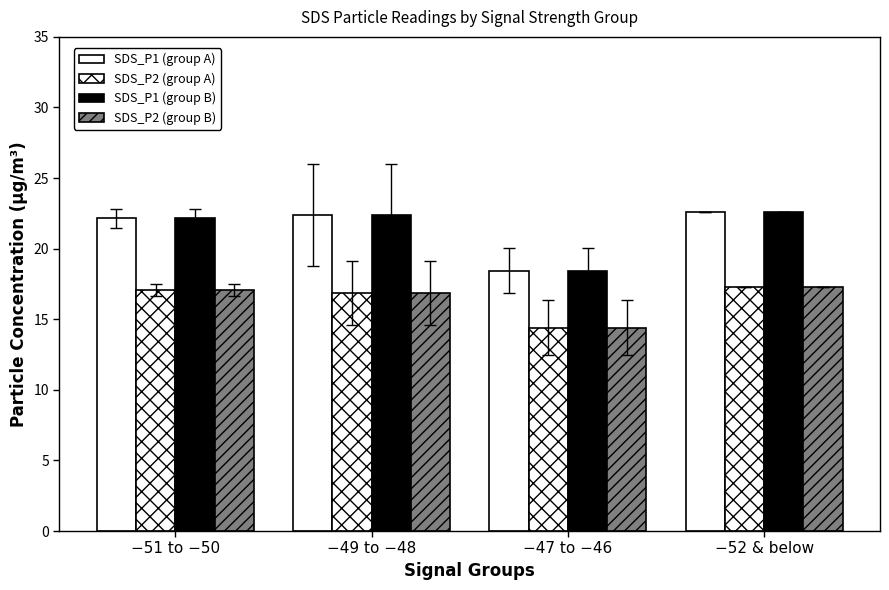

Does the chart contain any negative values?

No